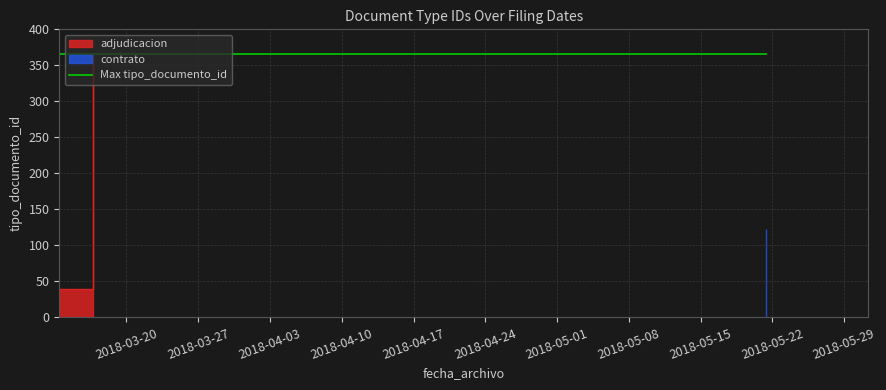

The chart shows a value of 123 at 2018-05-21 08:41:01. True or false?

True